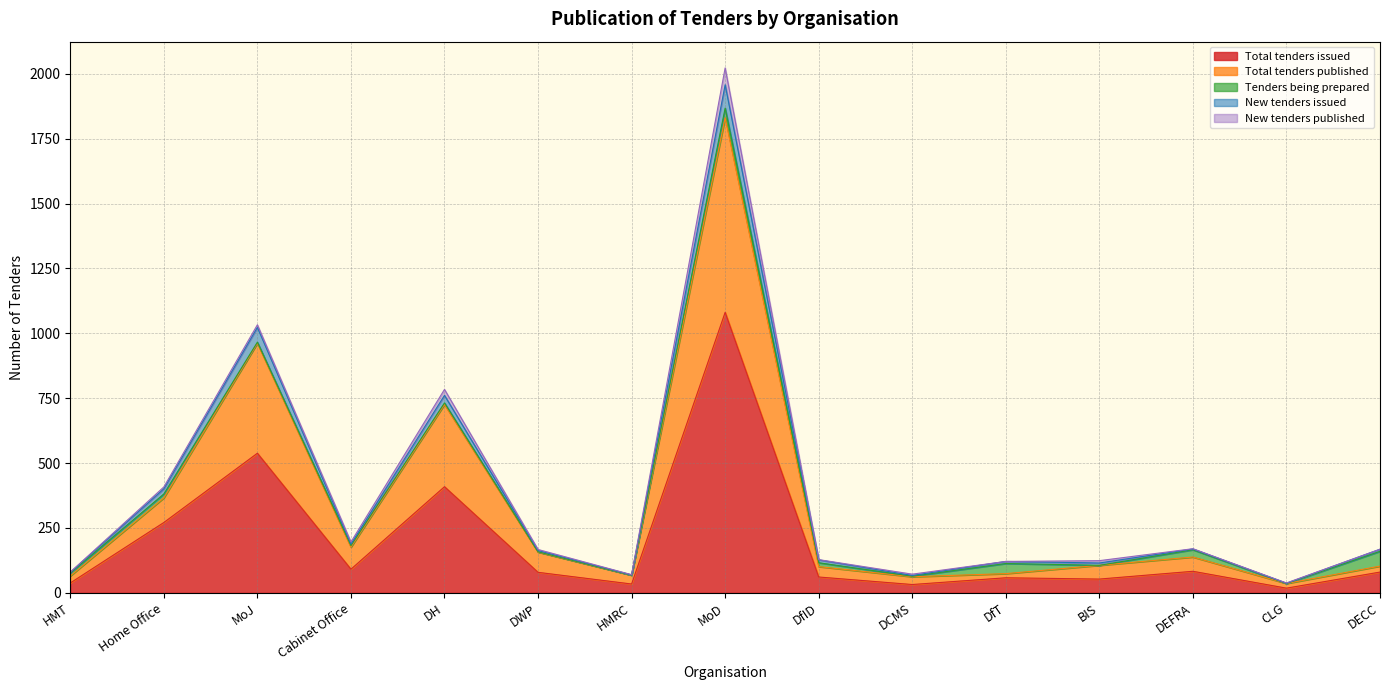

True or false: Total tenders issued and New tenders issued cross at least once.

False